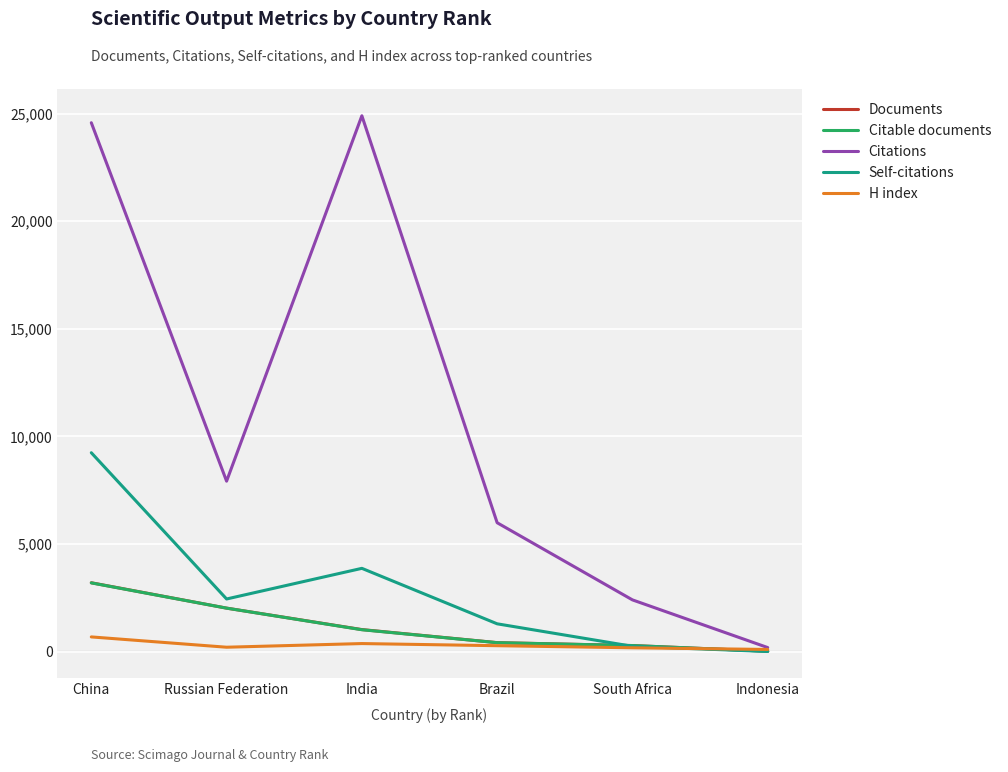

At which label does Self-citations reach its peak?

China